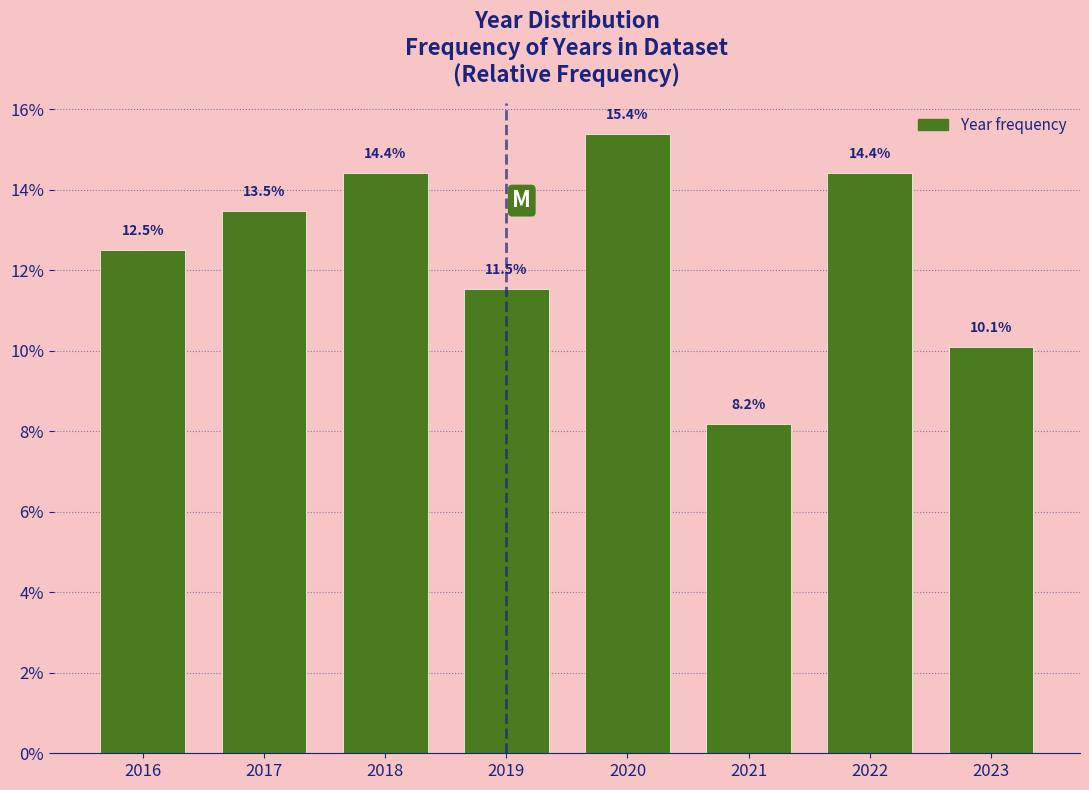

Reading left to right, extract all data points from this chart.

2016=12.5	2017=13.5	2018=14.4	2019=11.5	2020=15.4	2021=8.2	2022=14.4	2023=10.1